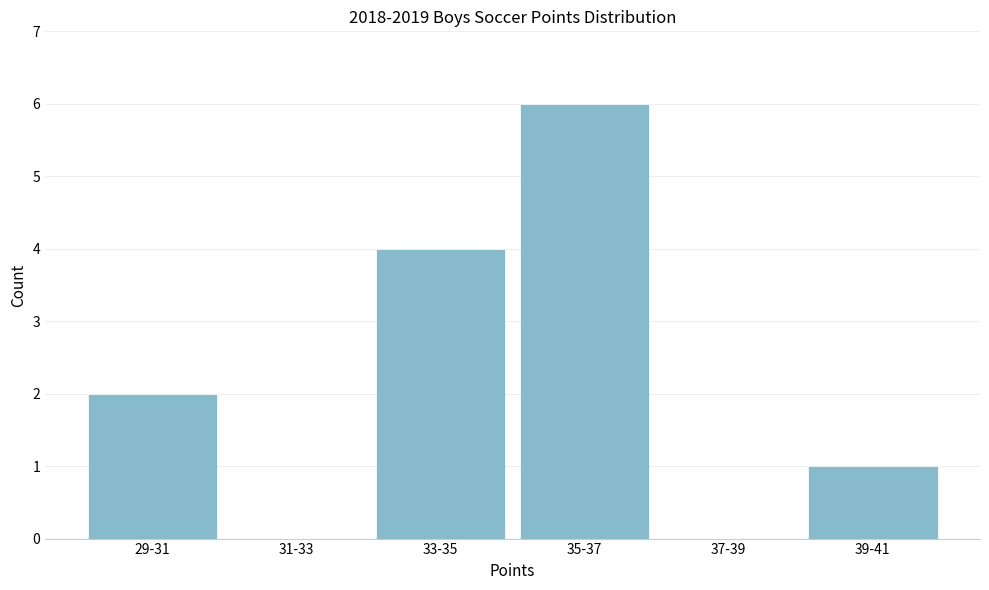

Reading left to right, transcribe all the data shown in this chart.

29-31=2	31-33=0	33-35=4	35-37=6	37-39=0	39-41=1